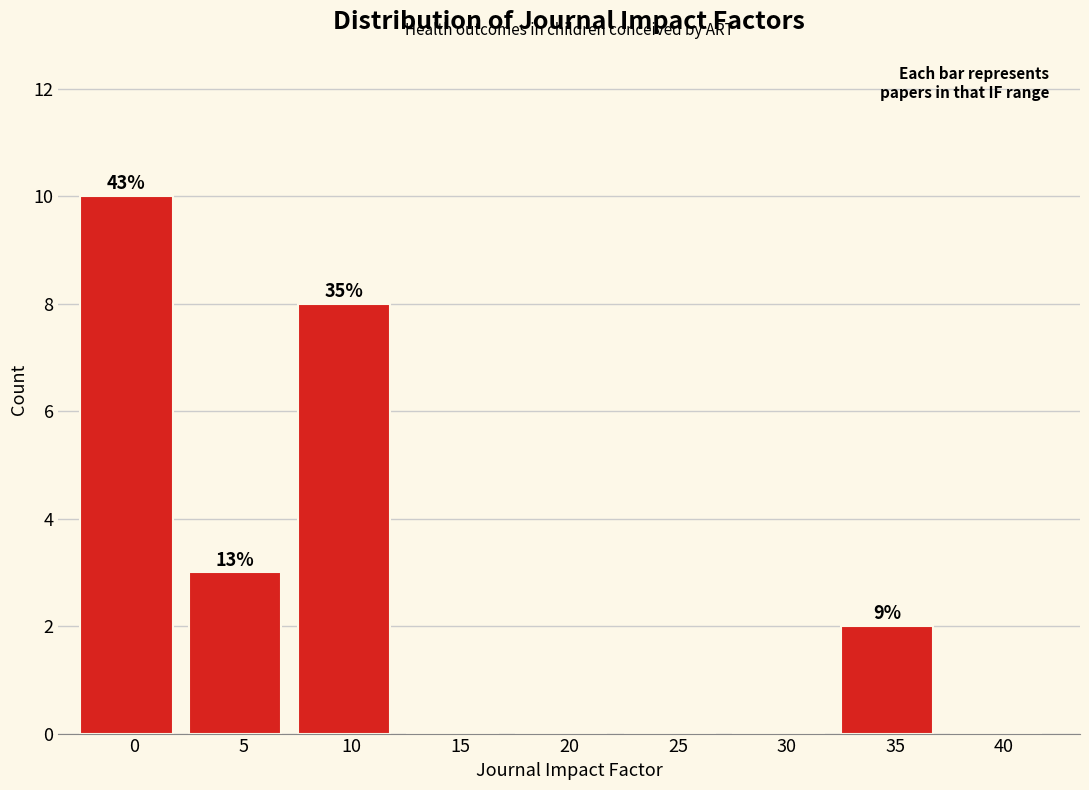

Reading left to right, extract all data points from this chart.

0=10	5=3	10=8	15=0	20=0	25=0	30=0	35=2	40=0